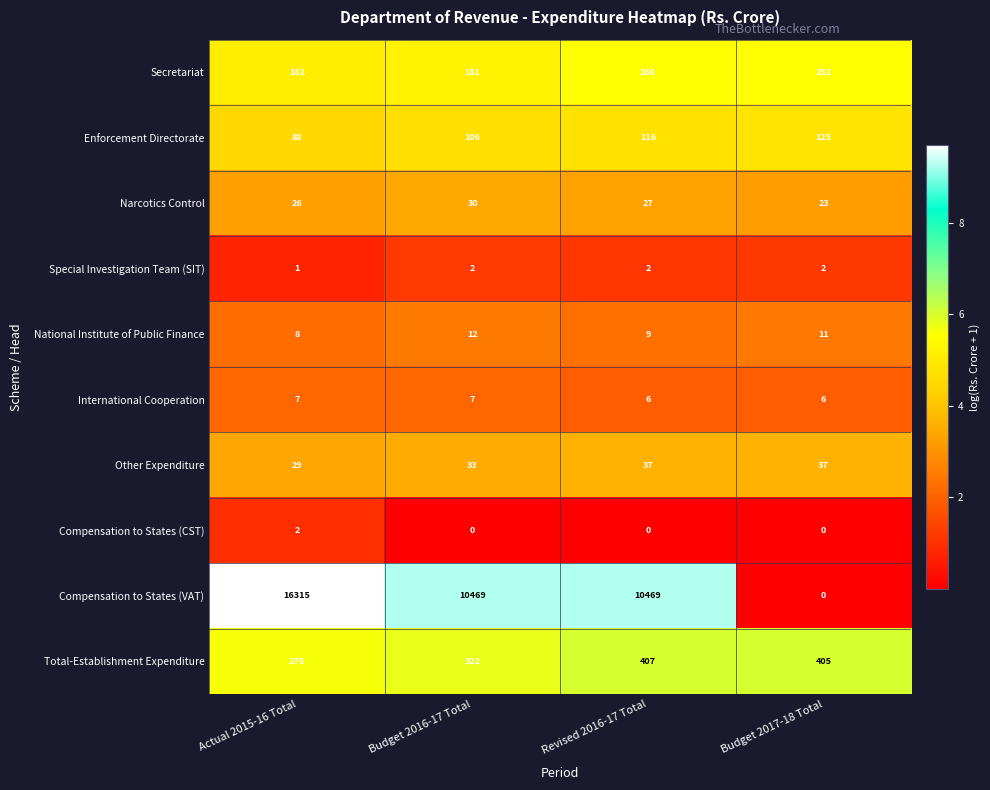

True or false: International Cooperation has a value of 1 at Actual 2015-16 Total.

False